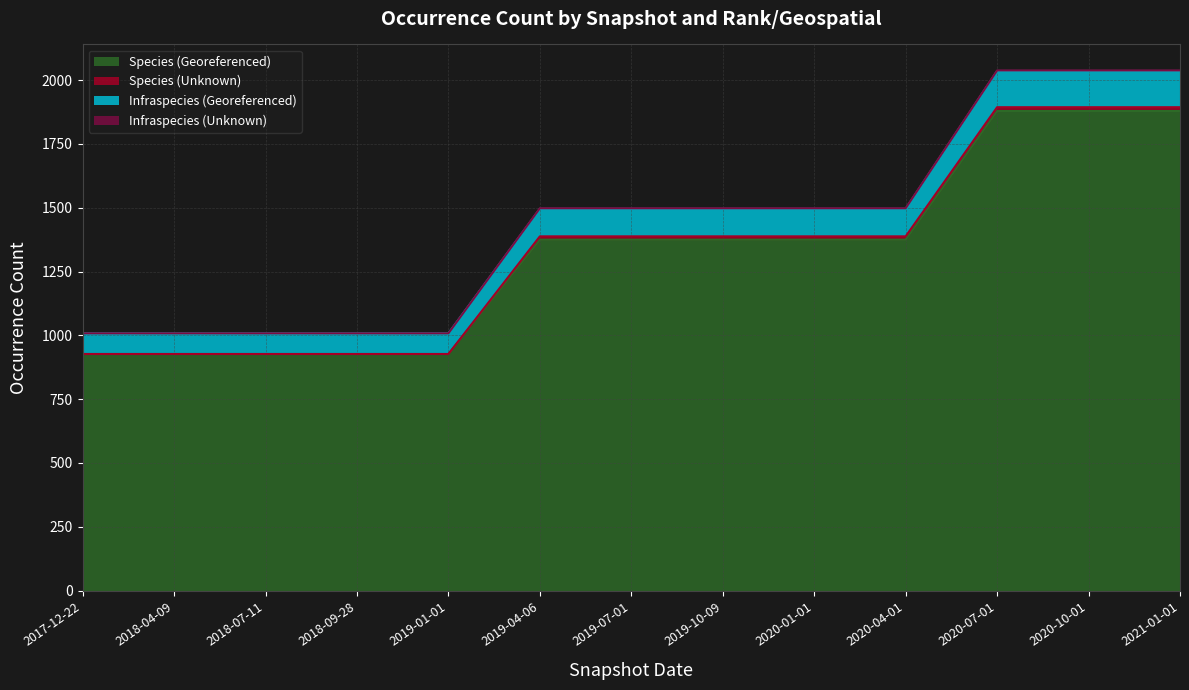

What is the minimum value for Species (Georeferenced)?

927